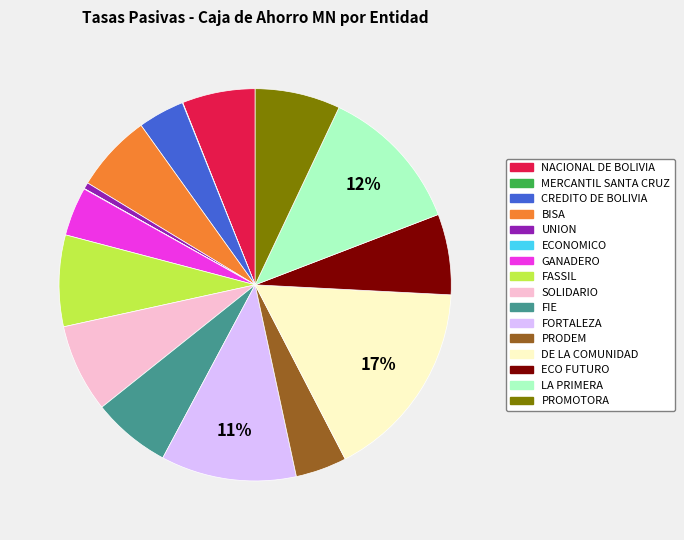

What percentage is the SOLIDARIO slice, to the nearest percent?

7%